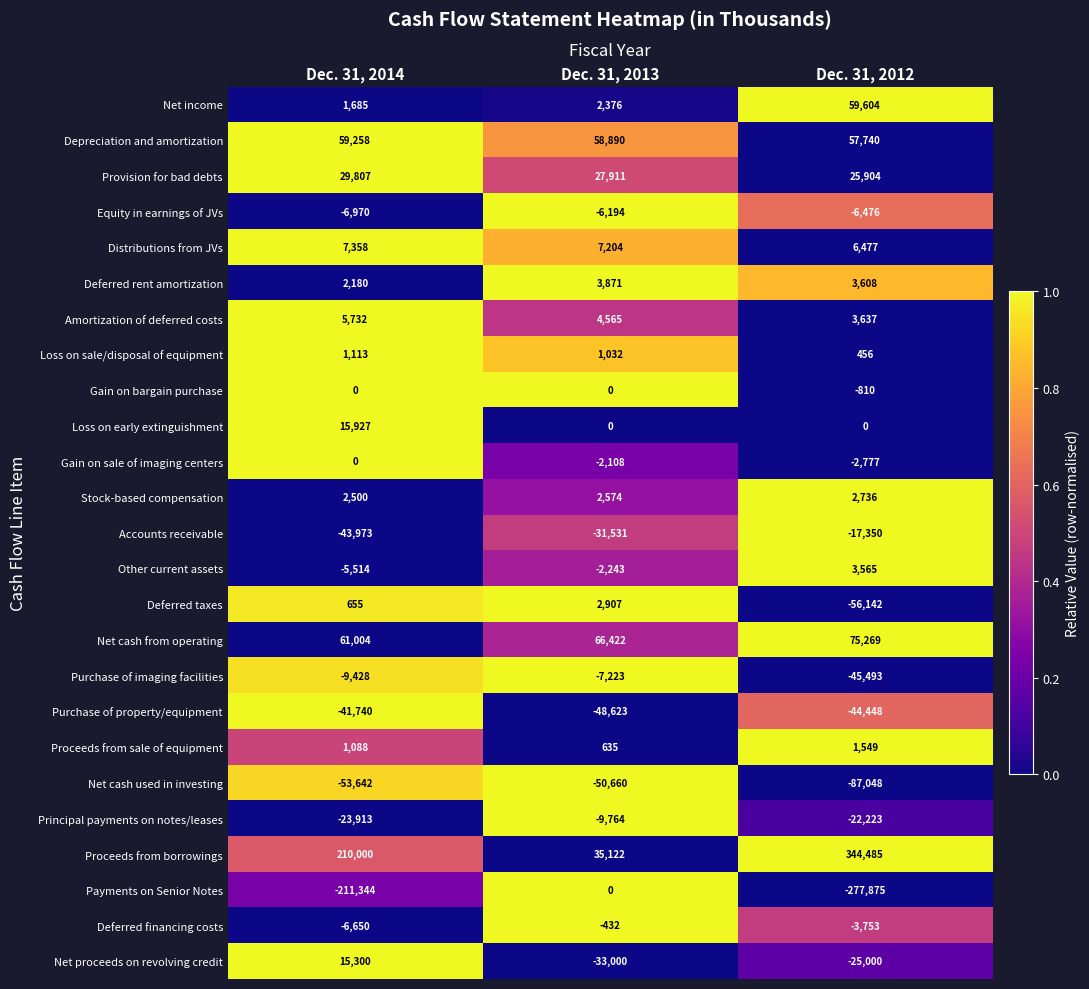

True or false: Depreciation and amortization has a value of 57740 at Dec. 31, 2012.

True